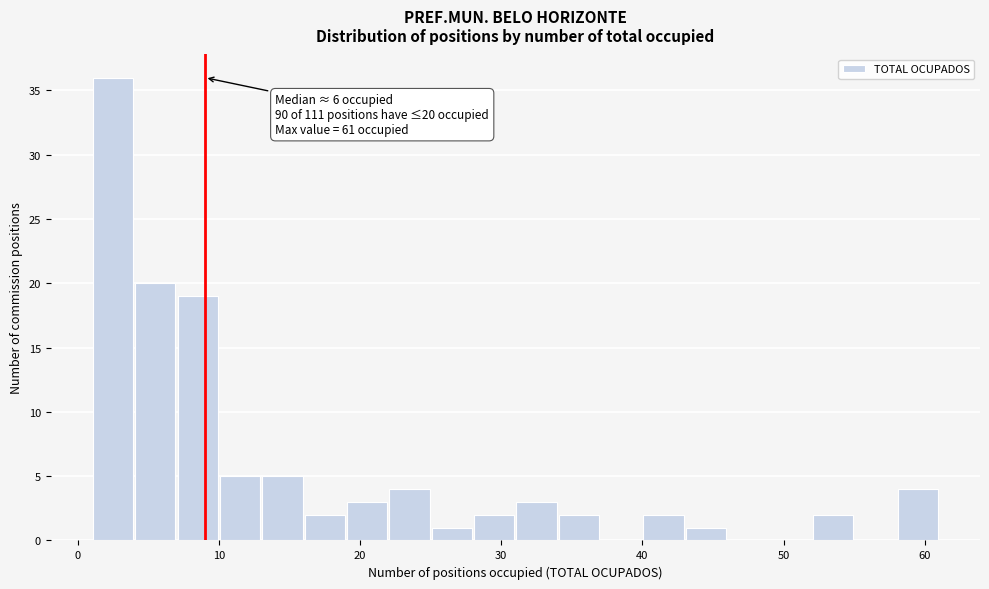

Read against the x-axis, roughly where is the centre of the tallest bar?

3